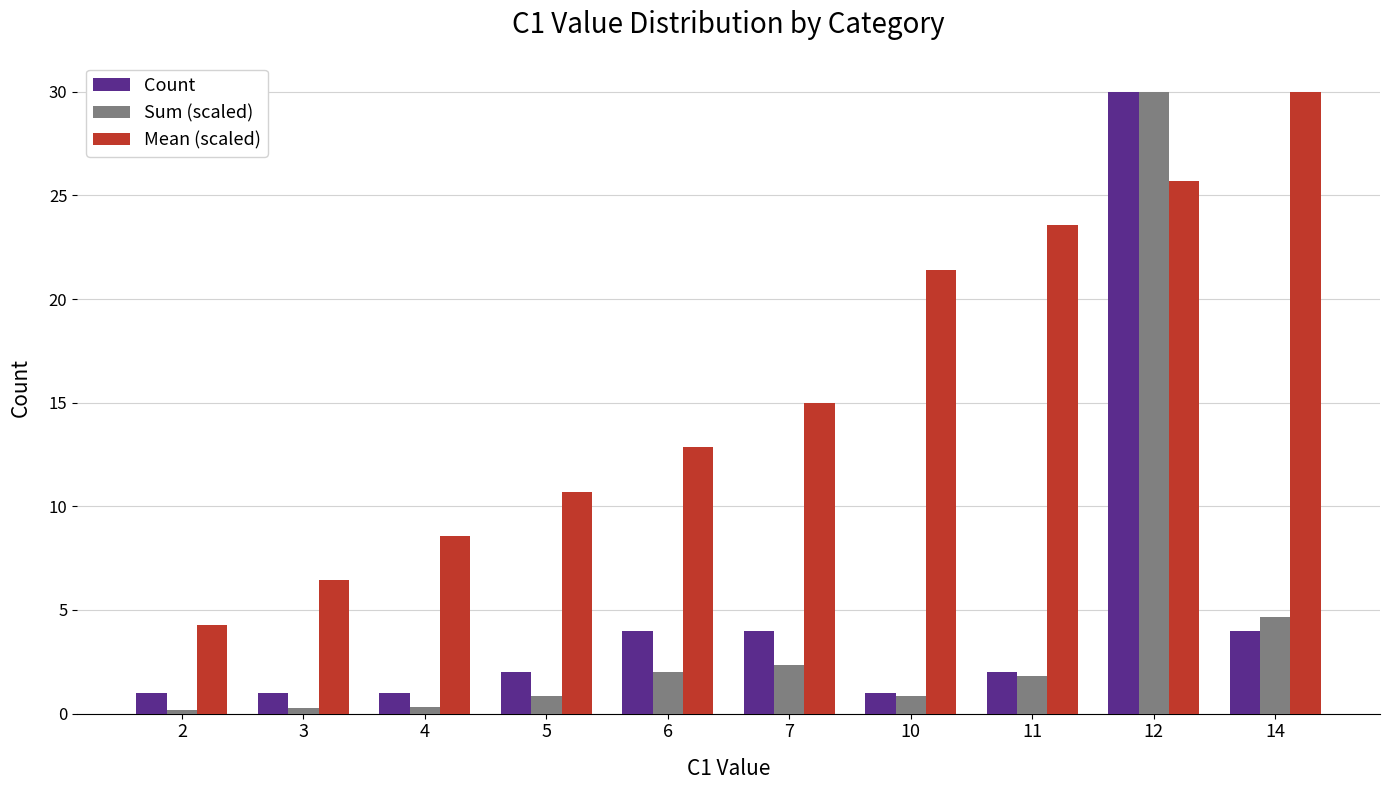

What is the total value across all series at 11?

27.4